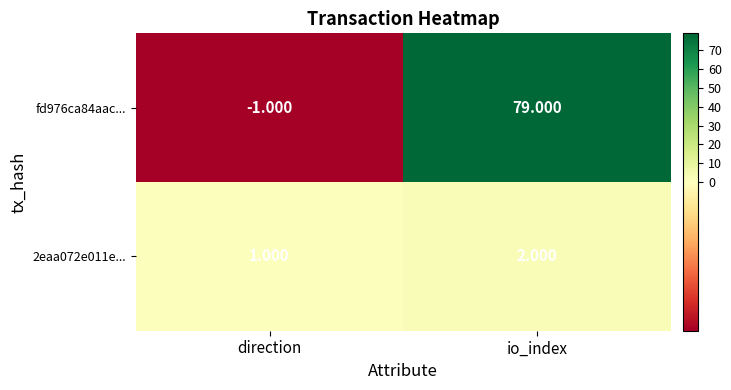

Where is fd976ca84aac... nearest to the value 39?

direction